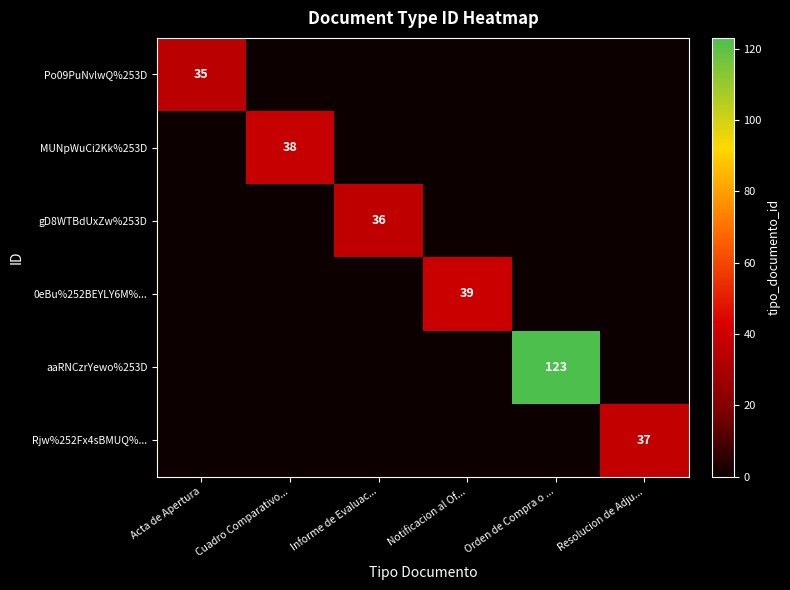

Which category has the lowest value across all series?

Cuadro Comparativo...